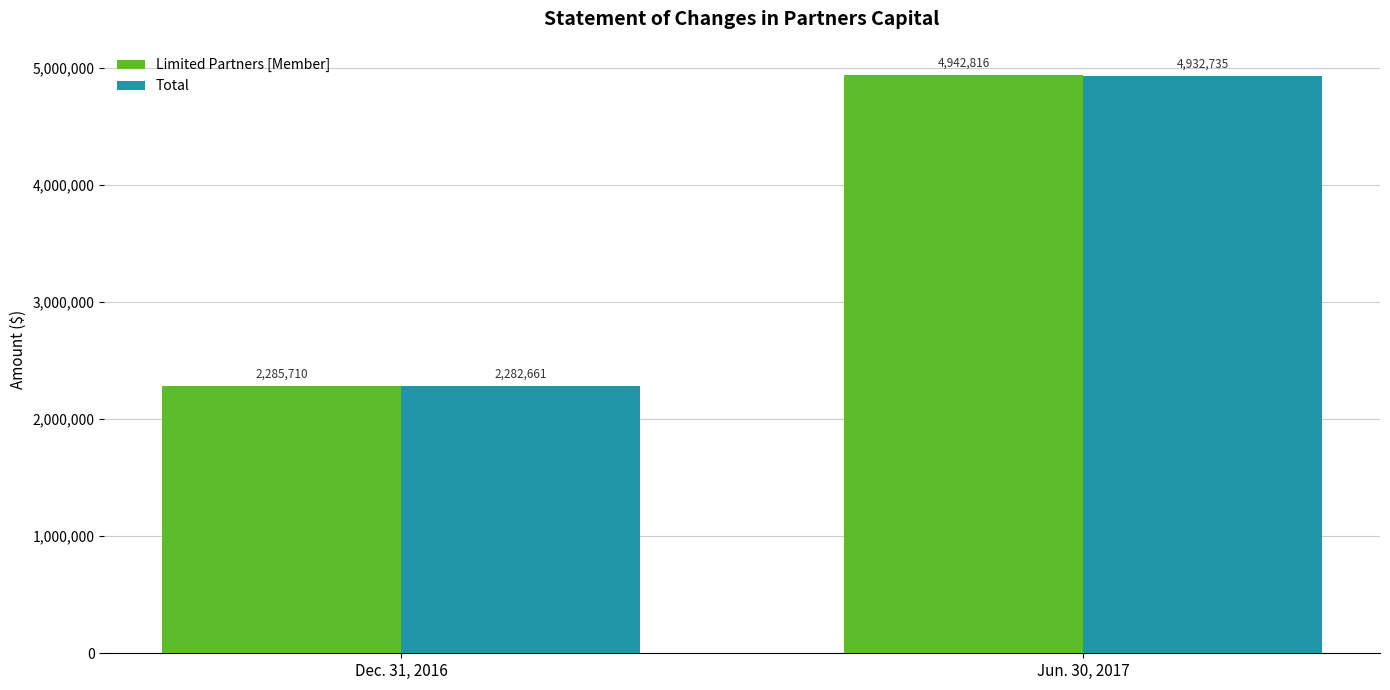

Which series has the largest range (max minus min)?

Limited Partners [Member]